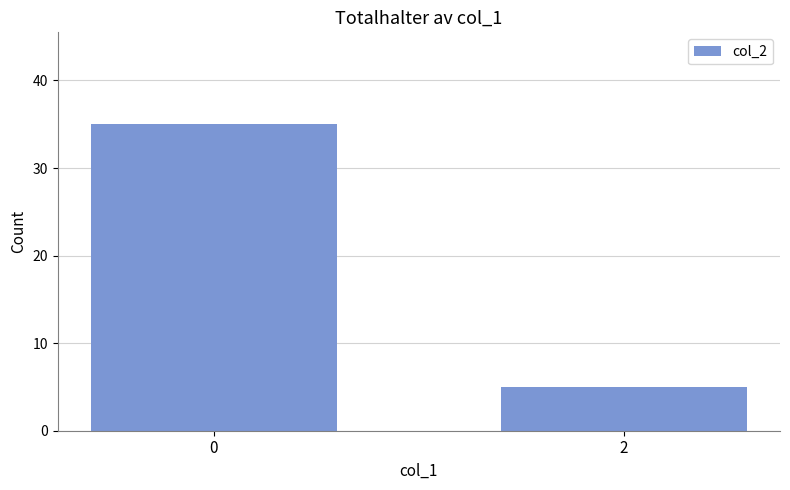

What is the value of the 1st bar from the left?

35